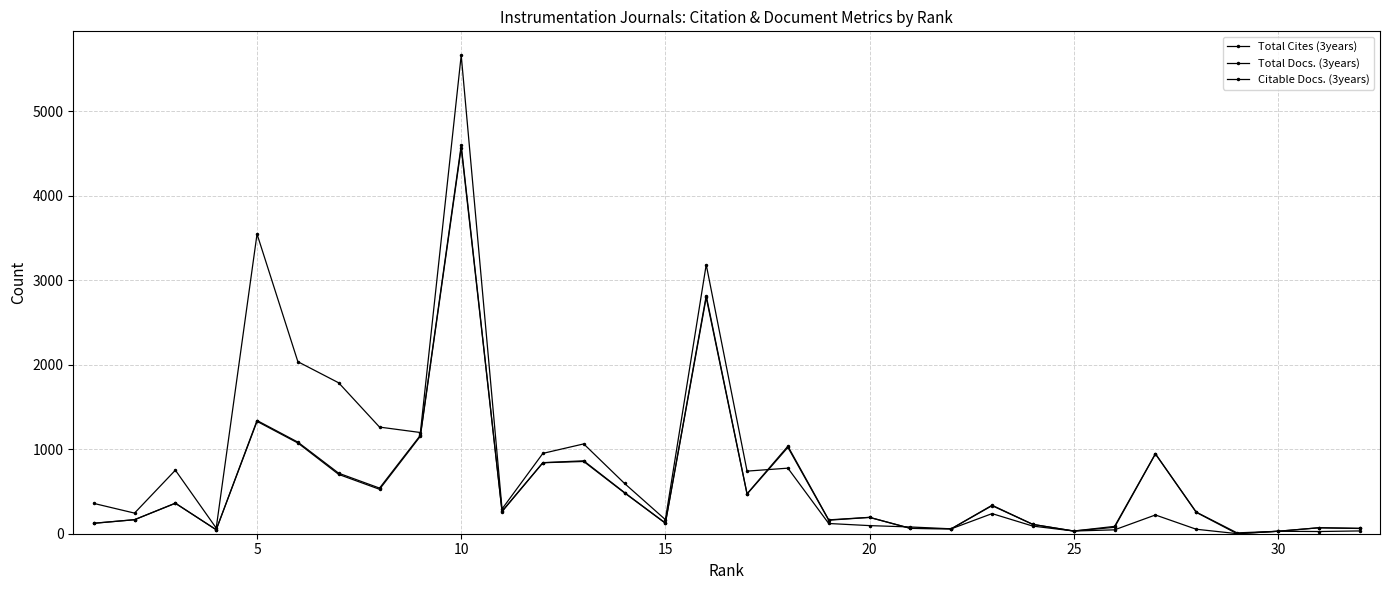

How many values in the Citable Docs. (3years) series are below 262?

16